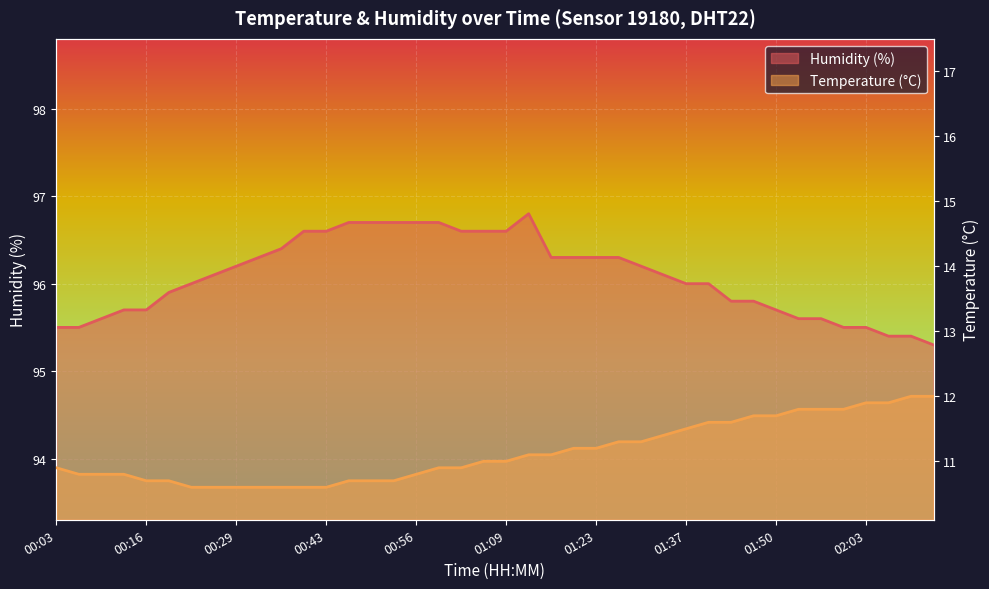

What position from the left is 00:43?

13